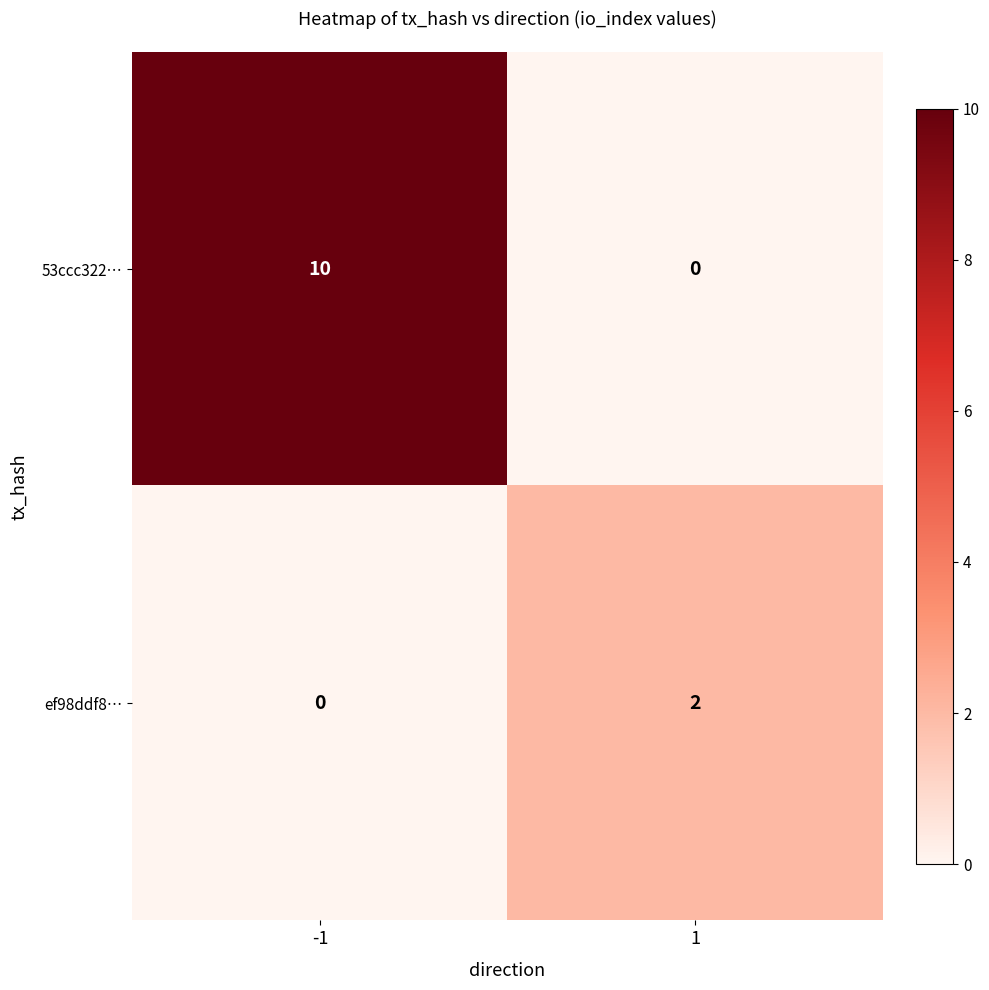

Reading right to left, transcribe all the data shown in this chart.

53ccc322…: 0	10
ef98ddf8…: 2	0